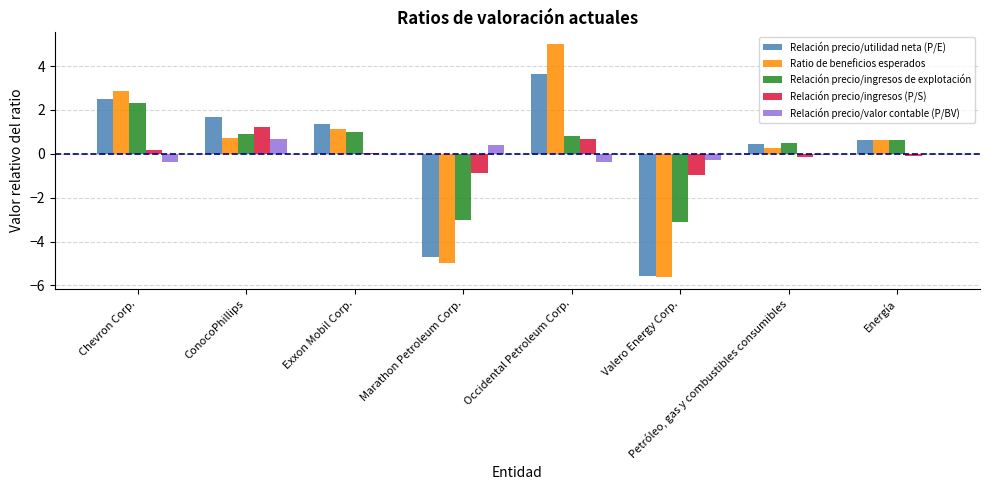

What is the maximum value shown in the chart?

5.0